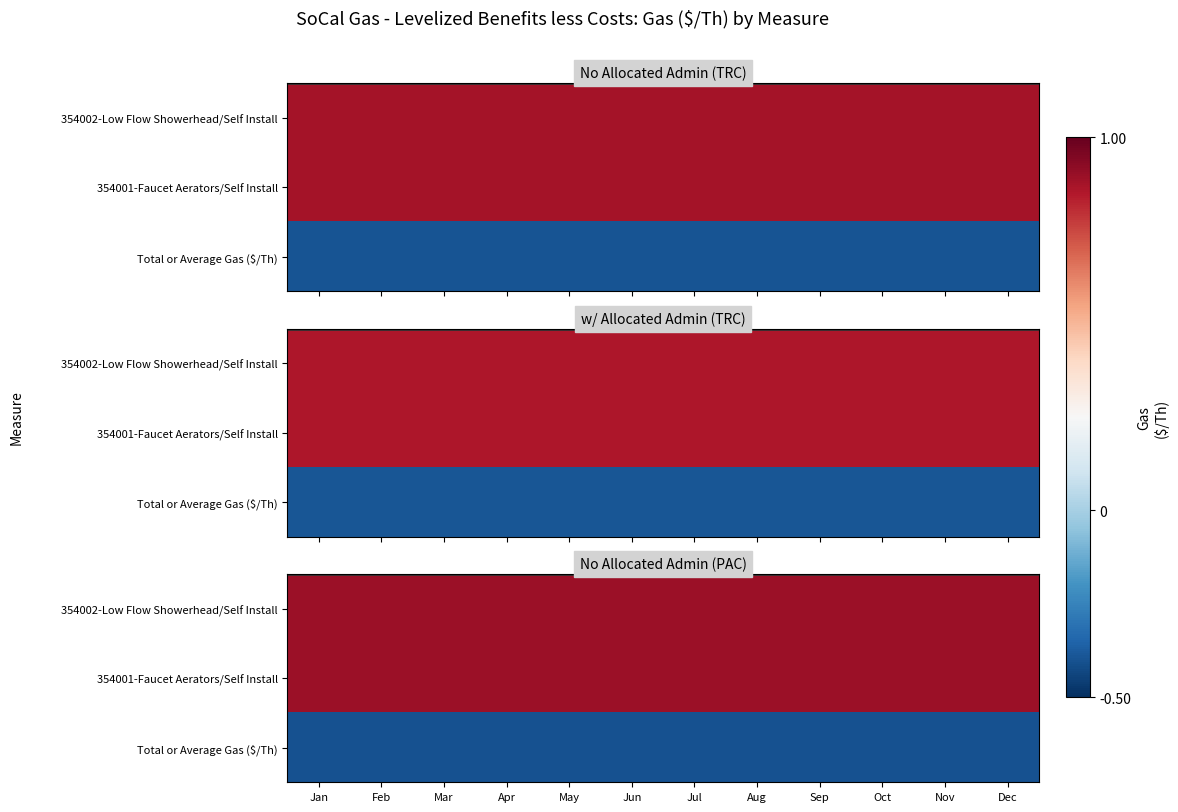

What is the highest value of the 354001-Faucet Aerators/Self Install series?

0.9